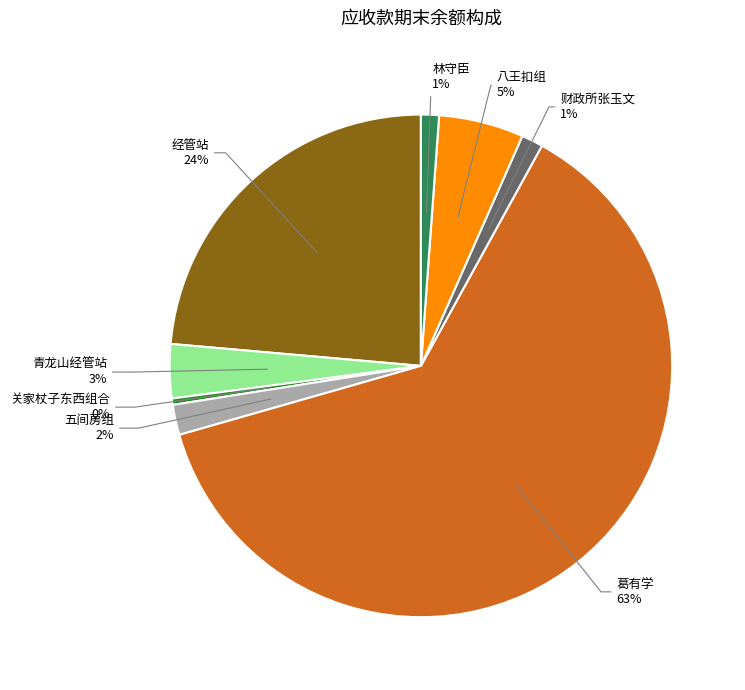

Does any single category account for the majority?

Yes